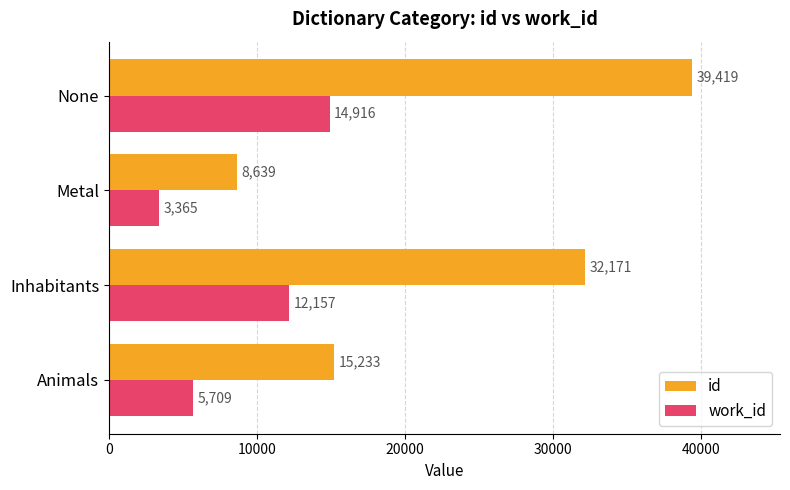

Which series changed the most between Animals and None?

id